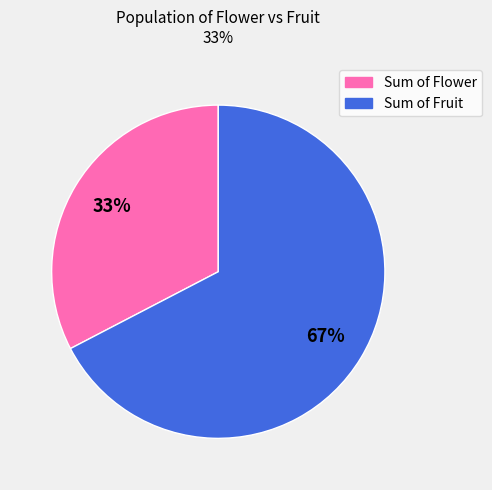

What percentage is the Sum of Fruit slice, to the nearest percent?

67%